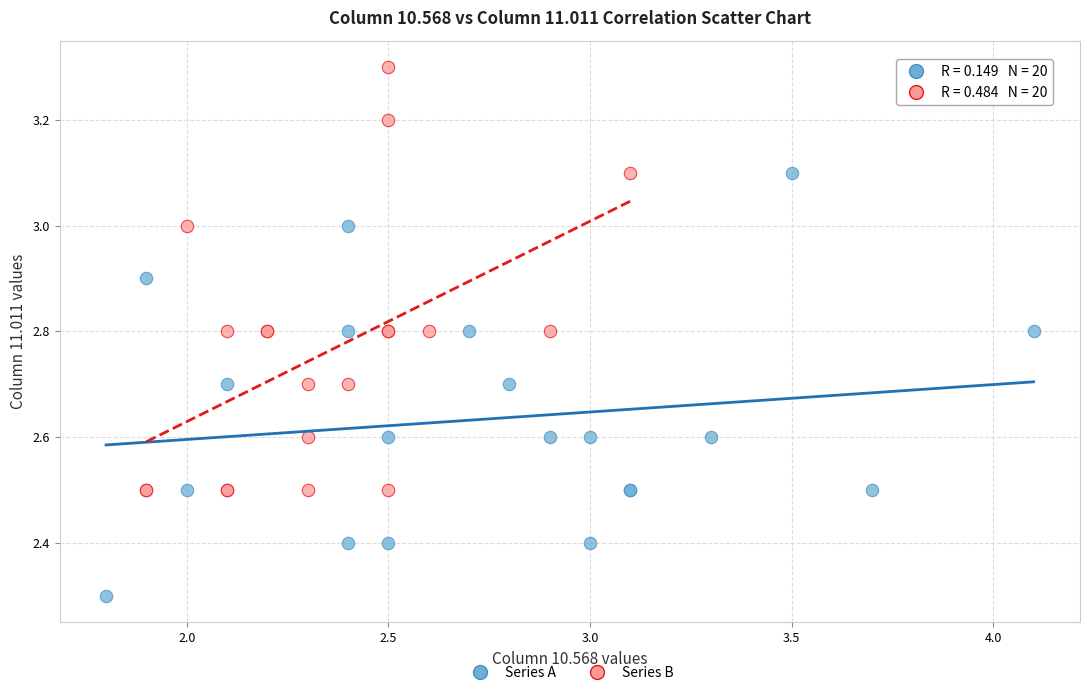

Which series reaches the maximum Y coordinate?

Series B